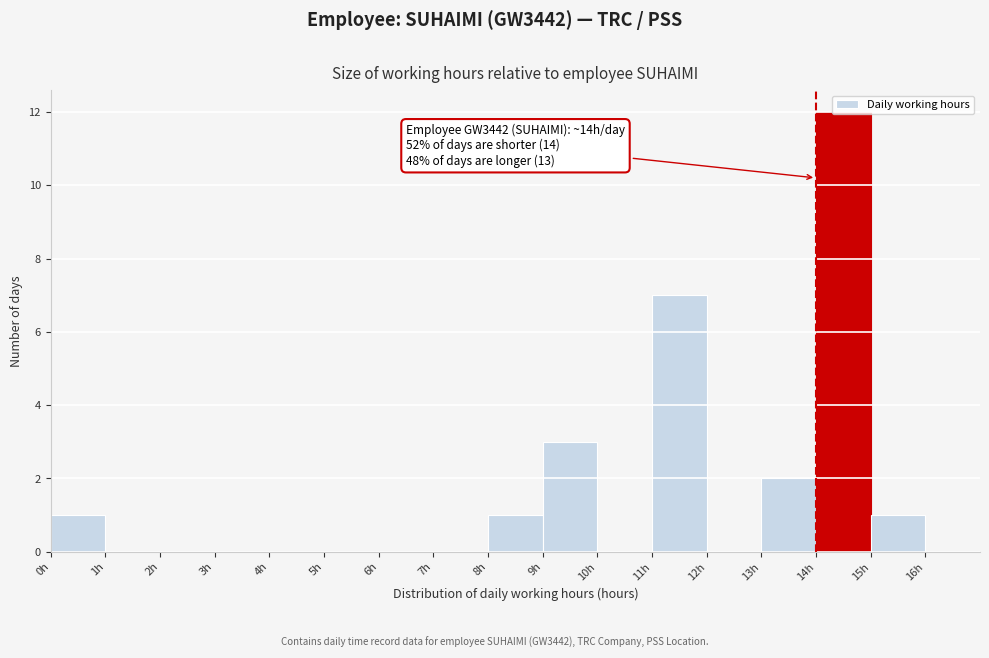

Which range on the x-axis has the tallest bar?

14 to 15